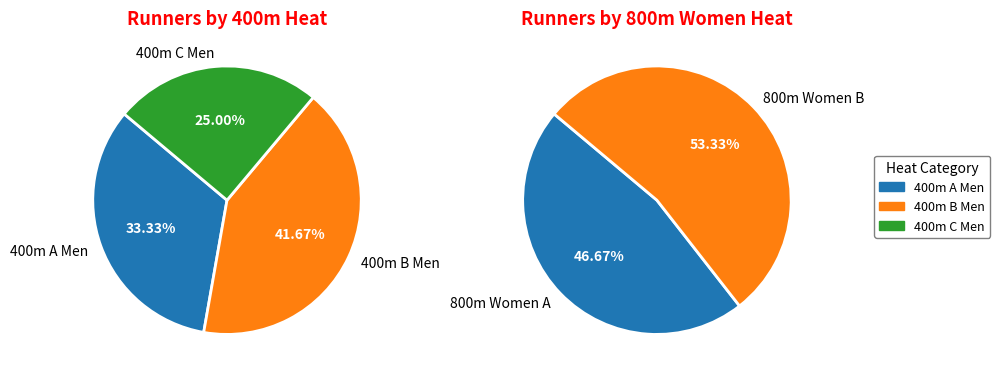

To the nearest percent, what percentage of the pie is 400m C Men?

25%